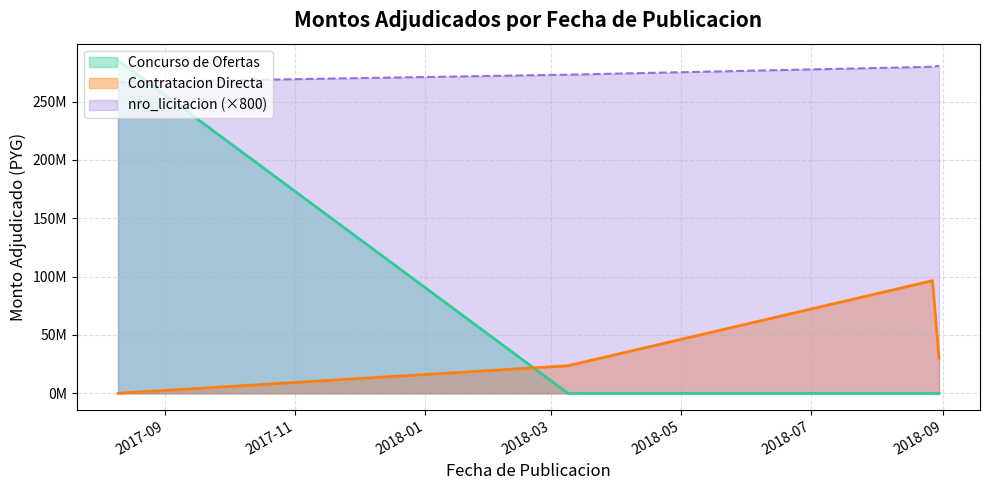

What is the sum of all values?

435596000